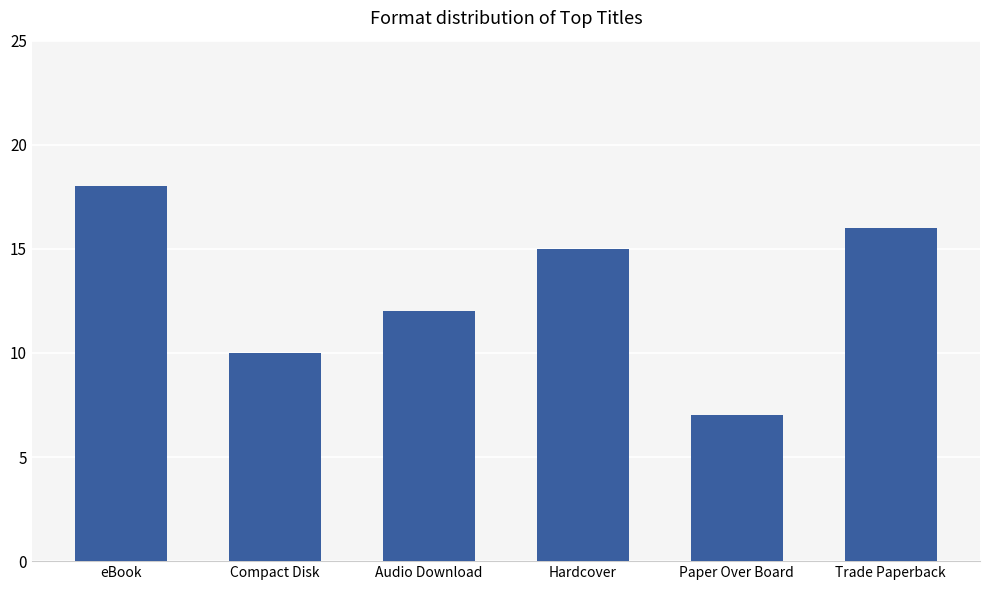

List the labels in order of value, largest first.

eBook, Trade Paperback, Hardcover, Audio Download, Compact Disk, Paper Over Board